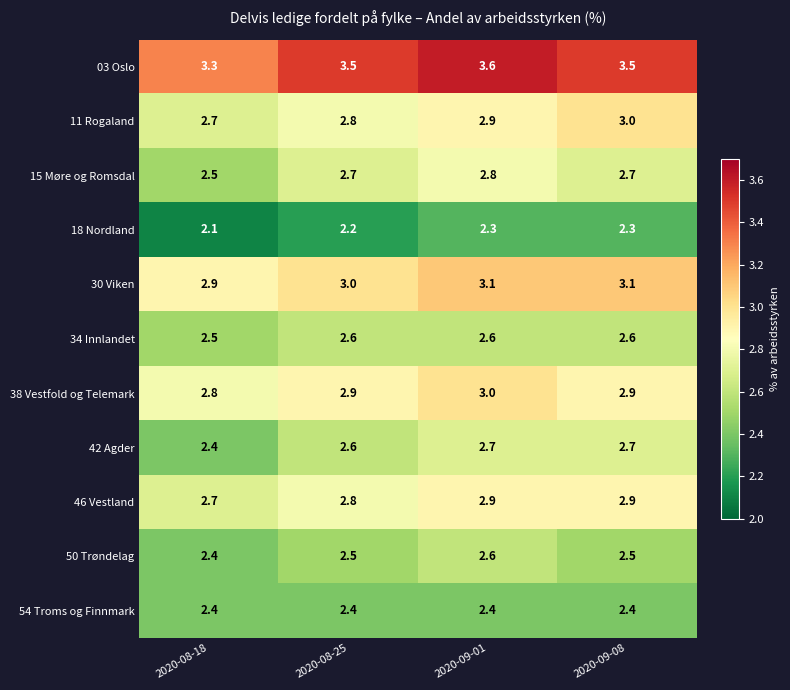

Which label corresponds to the smallest value in the chart?

2020-08-18